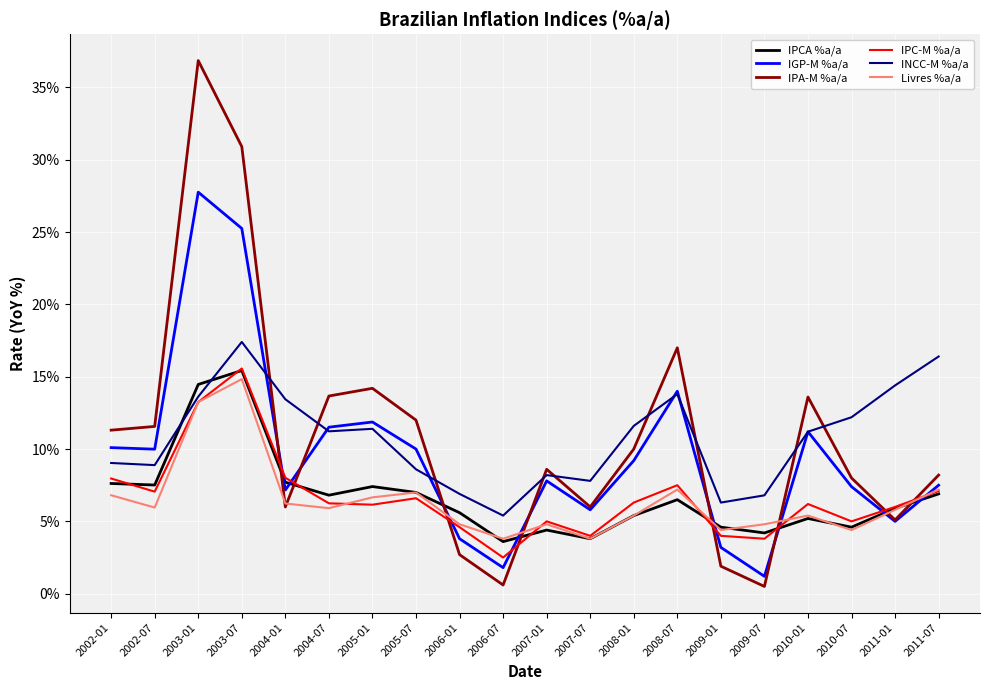

Does the chart have visible grid lines?

Yes